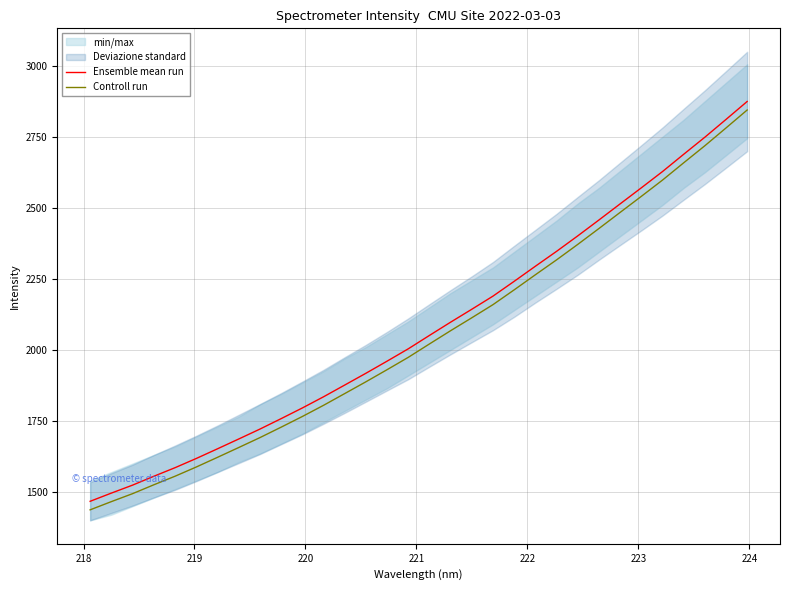

What is the value of the Ensemble mean run point at the 4th from the left?

1555.1